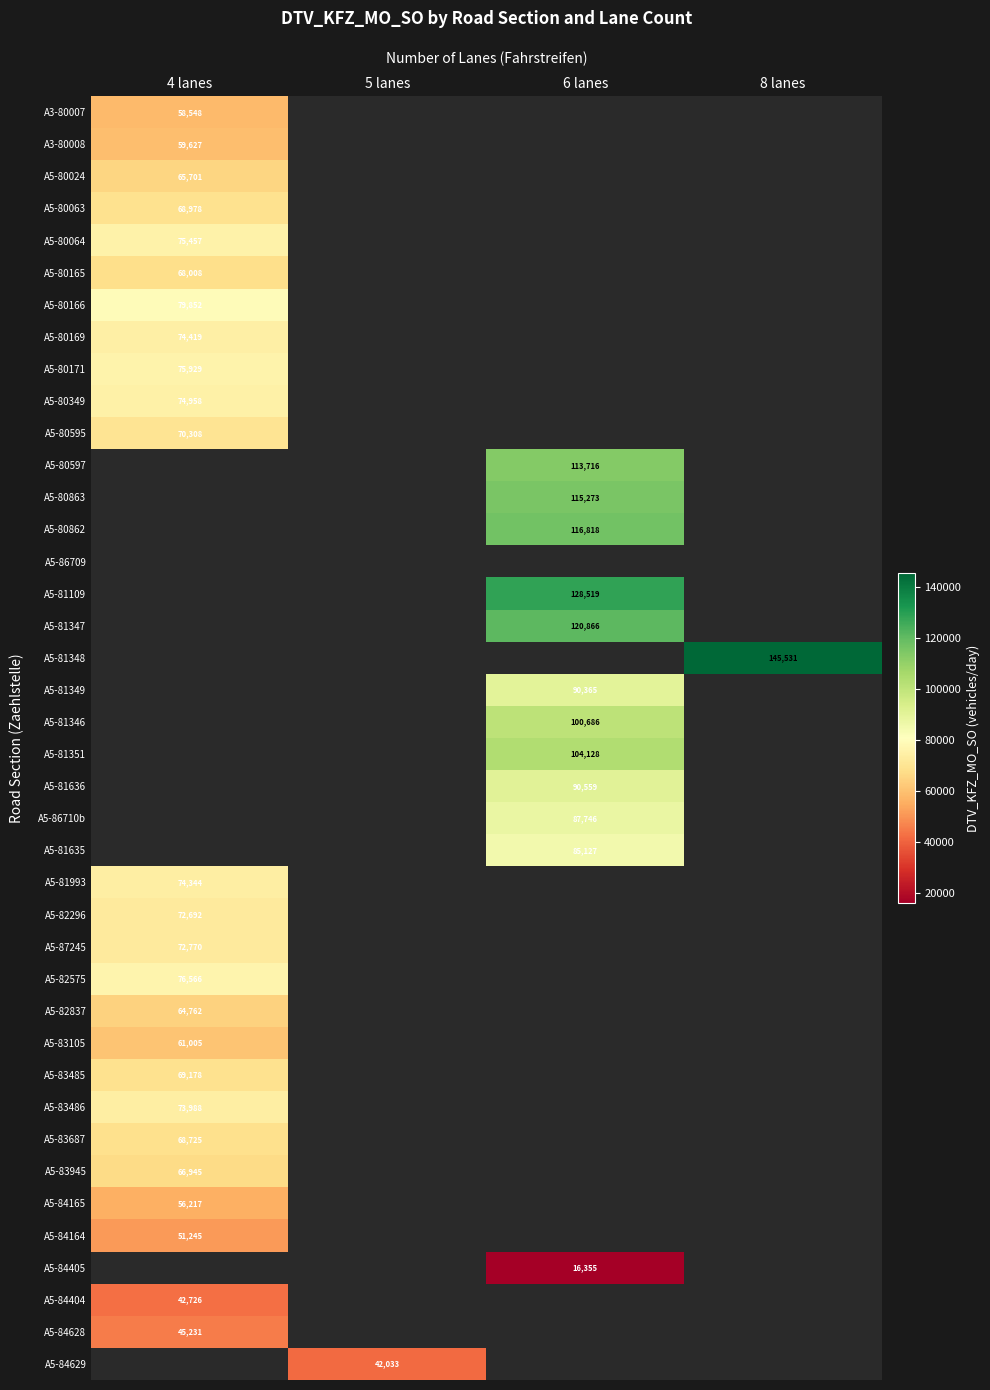

Is the value of A3-80008 at 4 lanes greater than the value of A5-83945 at 4 lanes?

No